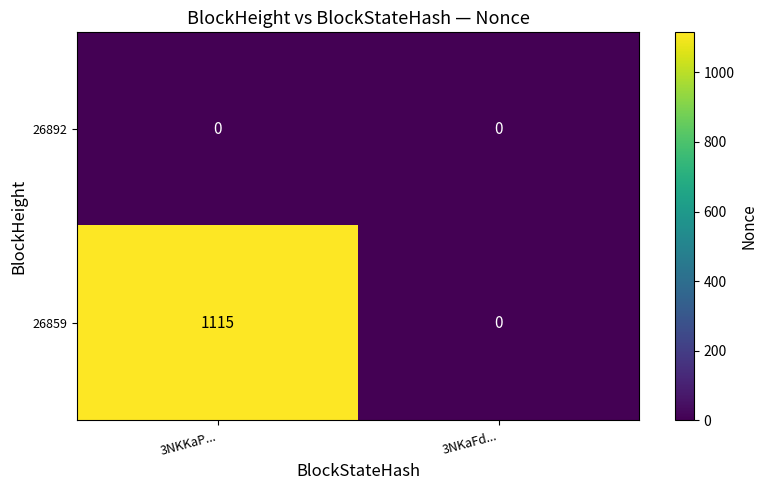

At which category is the sum across all series the highest?

3NKKaP...